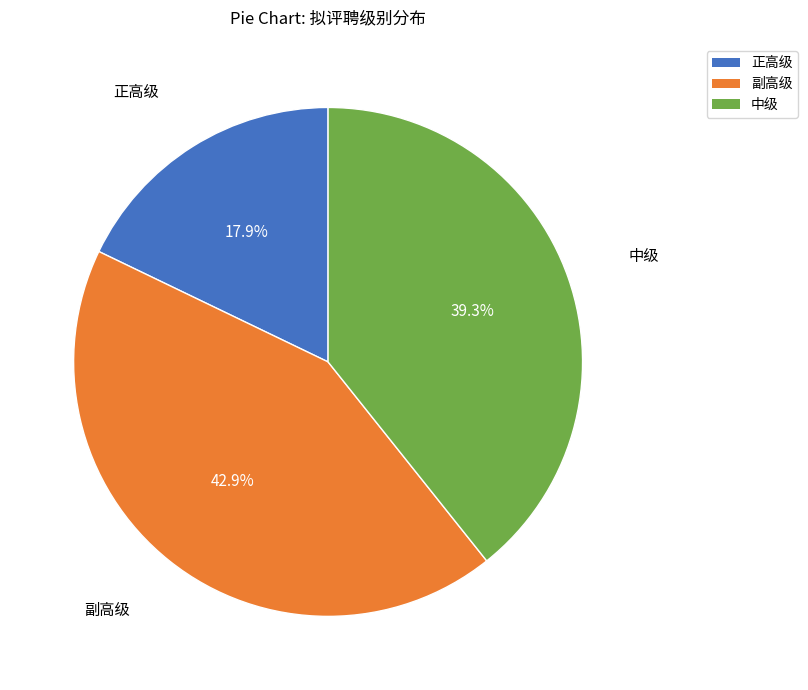

What is the smallest slice in the pie chart?

正高级